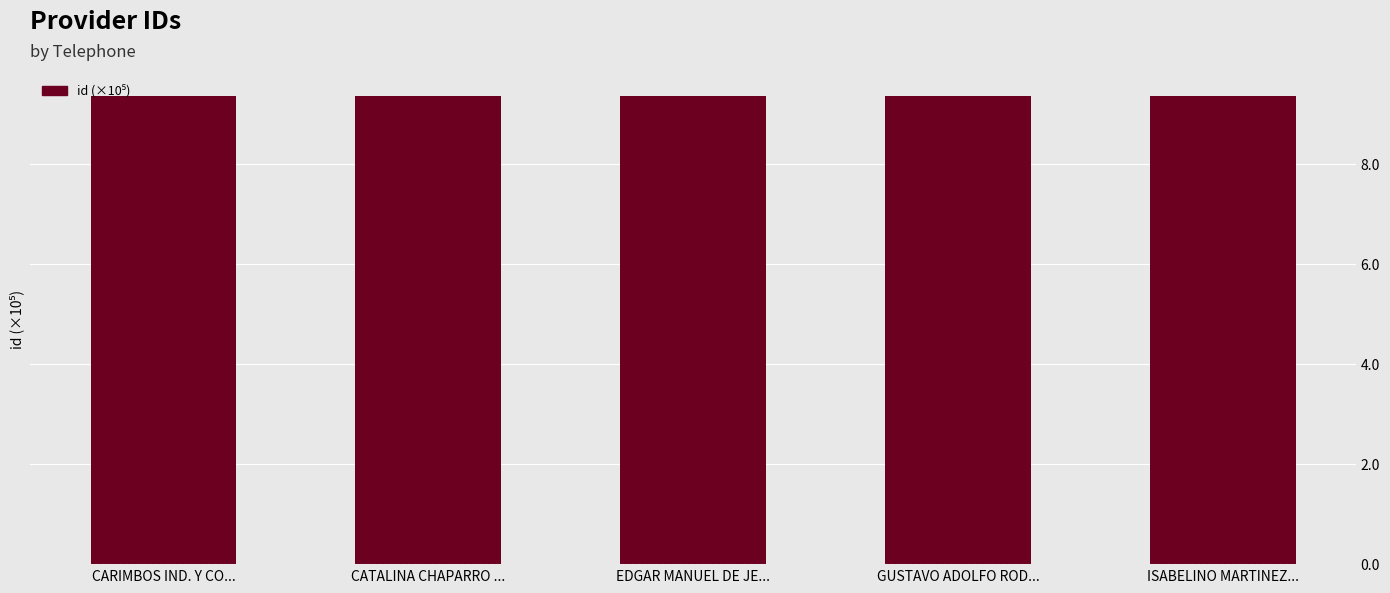

What is the smallest value displayed?

9.3